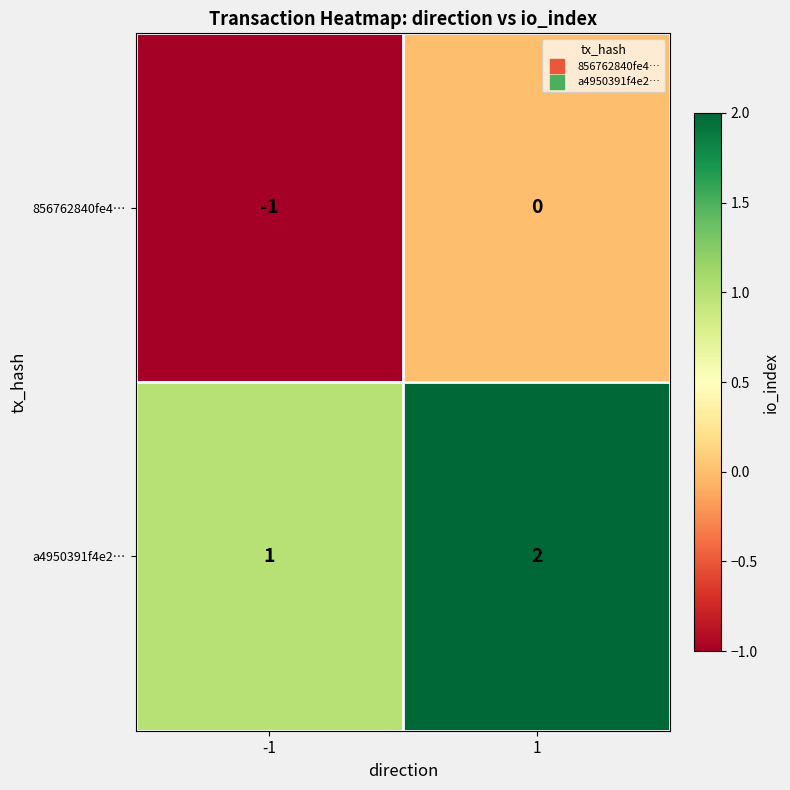

What is the difference between the highest and lowest values at 1?

2